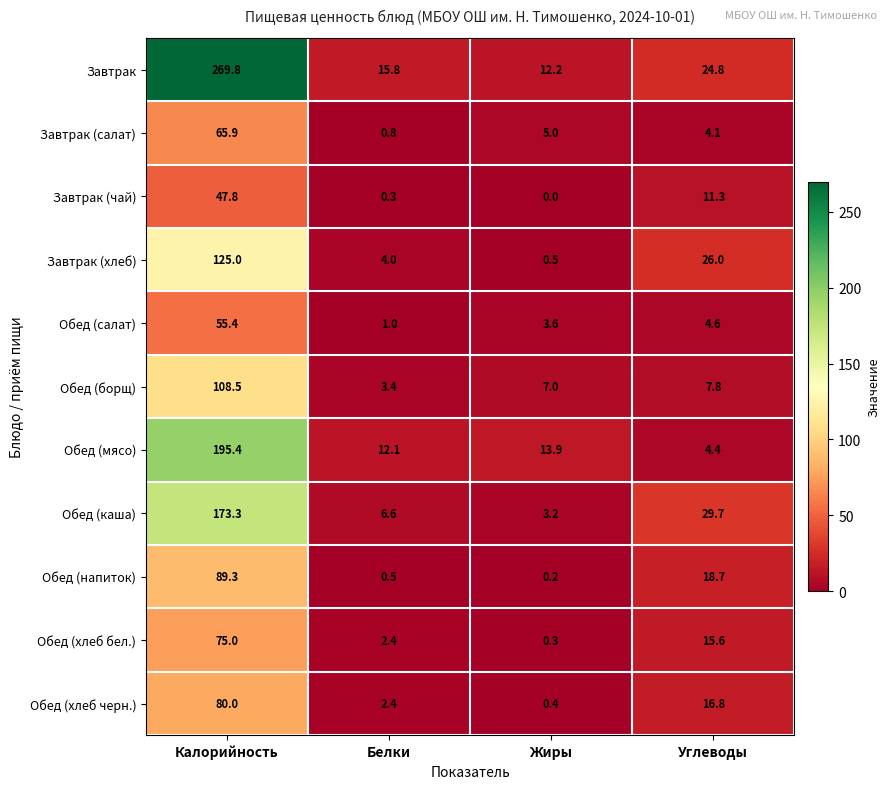

True or false: Обед (напиток) has a value of 27.1 at Углеводы.

False